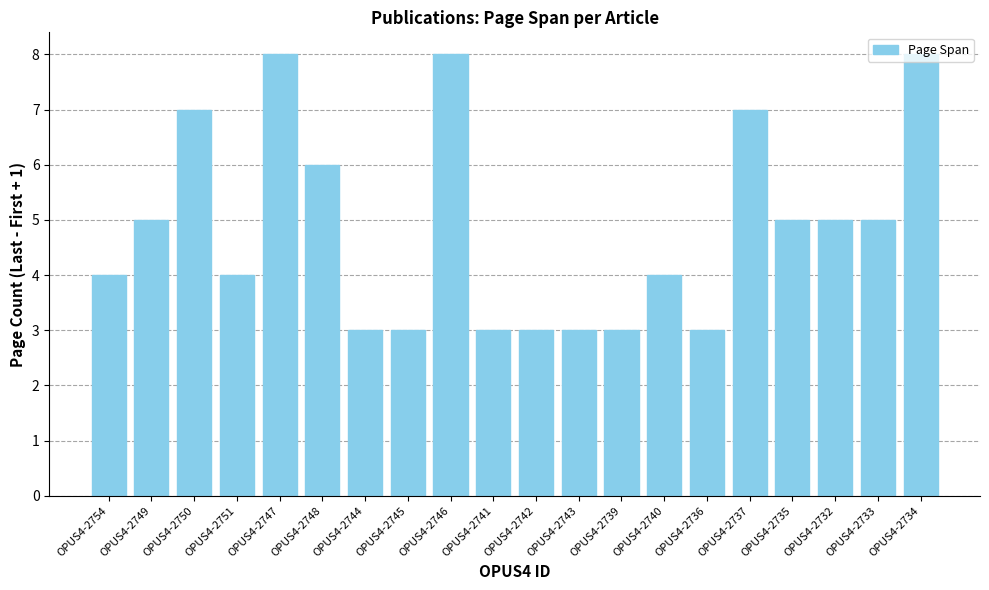

What is the label of the 15th bar from the right?

OPUS4-2748